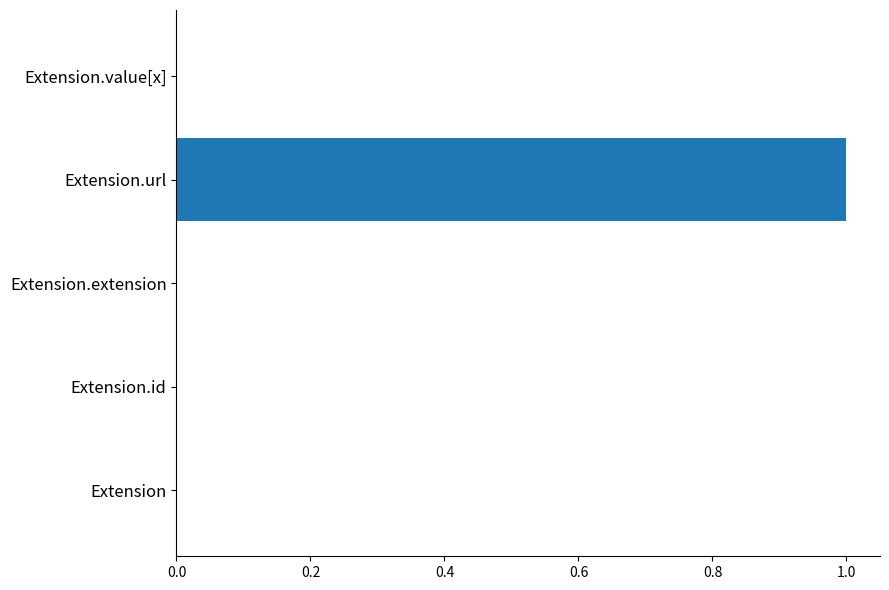

What is the change in value from Extension.extension to Extension.url?

+1